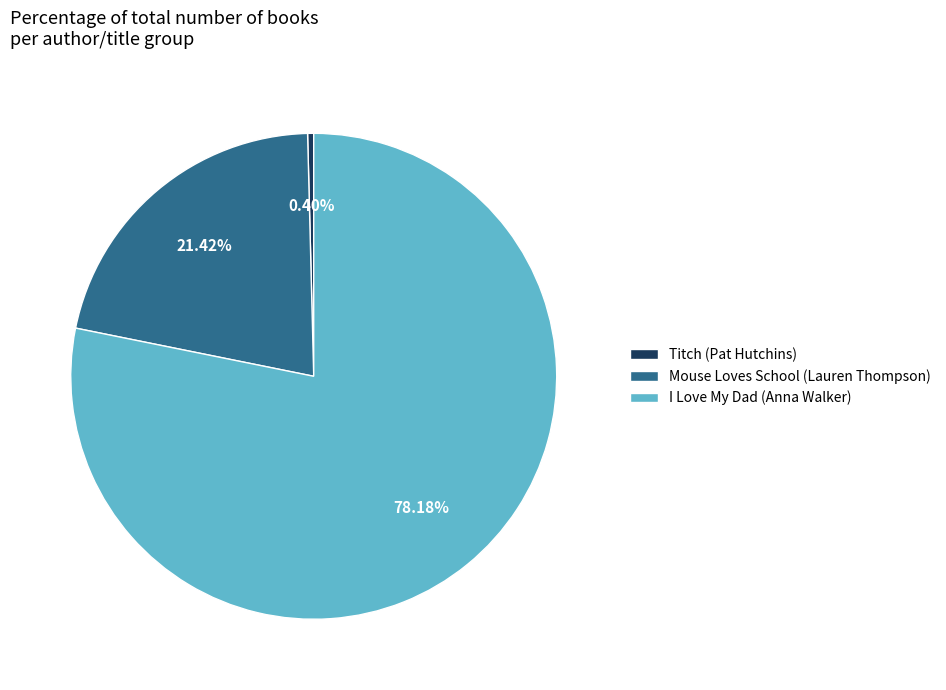

To the nearest percent, what is the difference between the Titch (Pat Hutchins) and I Love My Dad (Anna Walker) slice percentages?

78%